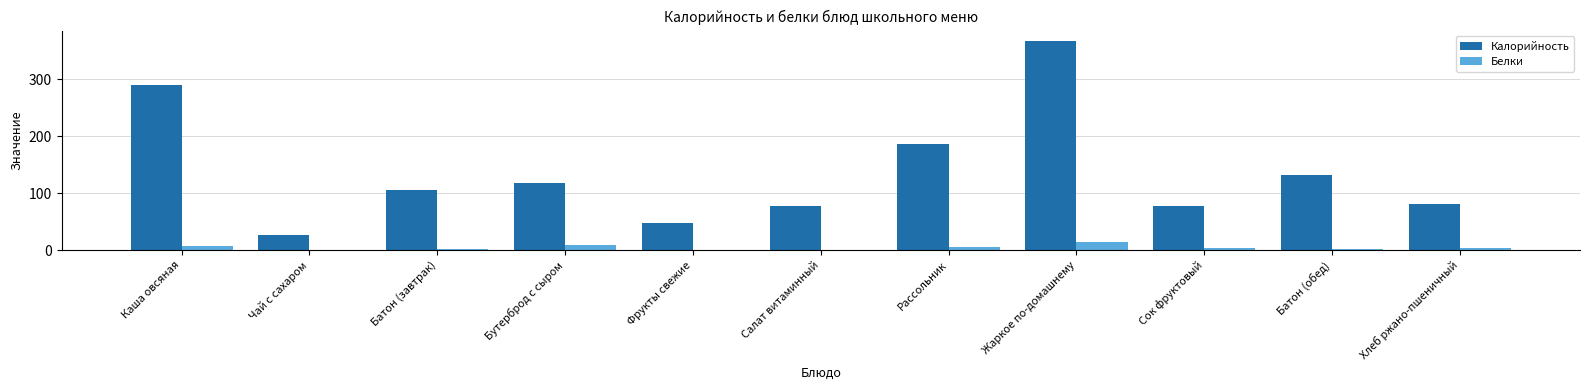

At which category is the sum across all series the highest?

Жаркое по-домашнему